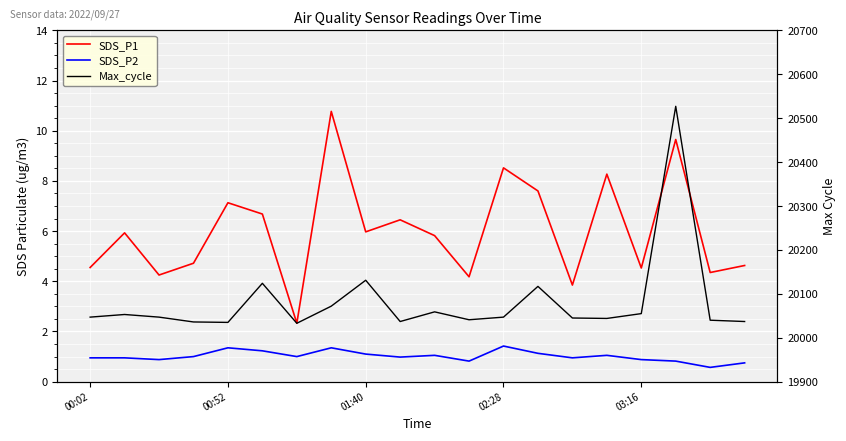

Which series has the largest total across all categories?

Max_cycle